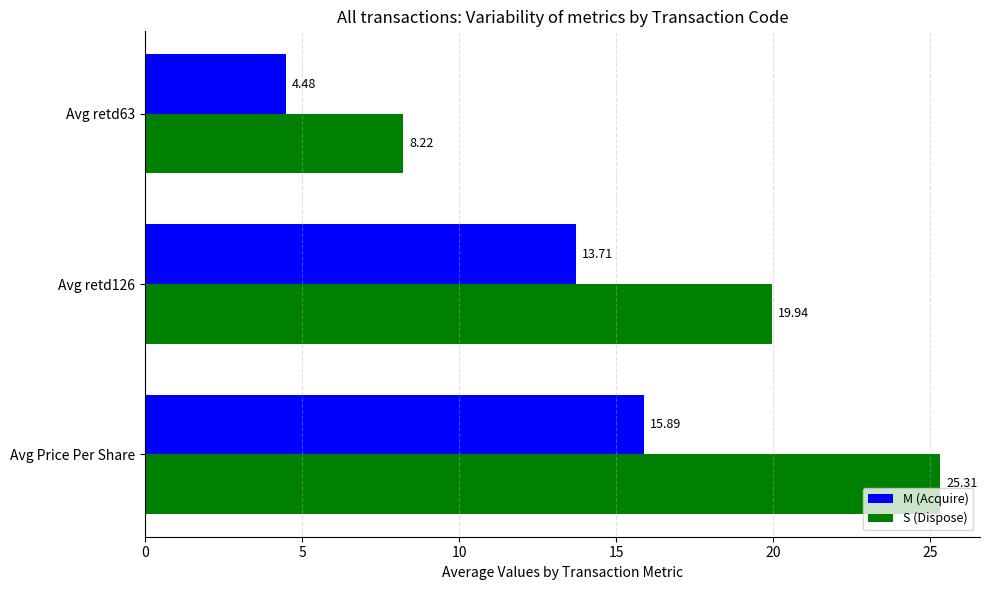

What are all the series names shown in the legend?

M (Acquire), S (Dispose)